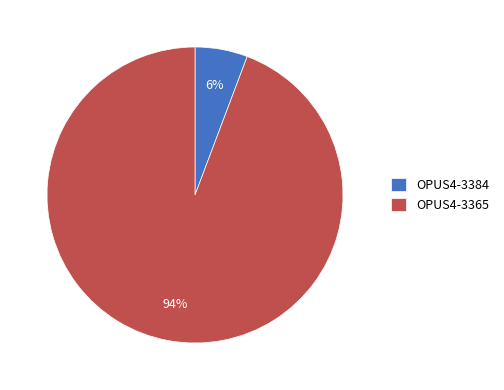

To the nearest percent, what percentage of the pie is OPUS4-3365?

94%